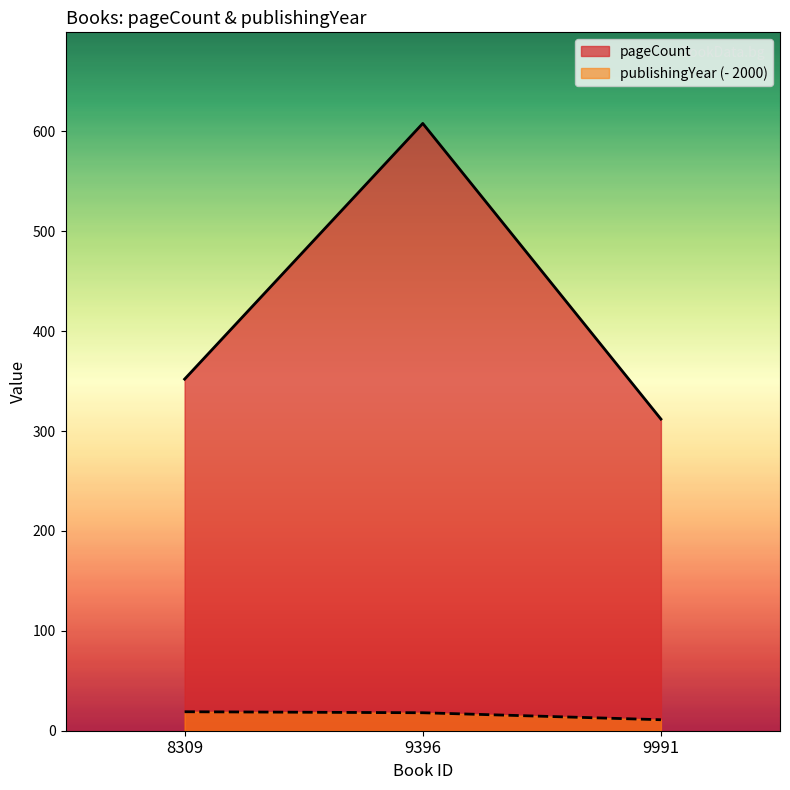

The value of pageCount at 9991 is 407. True or false?

False